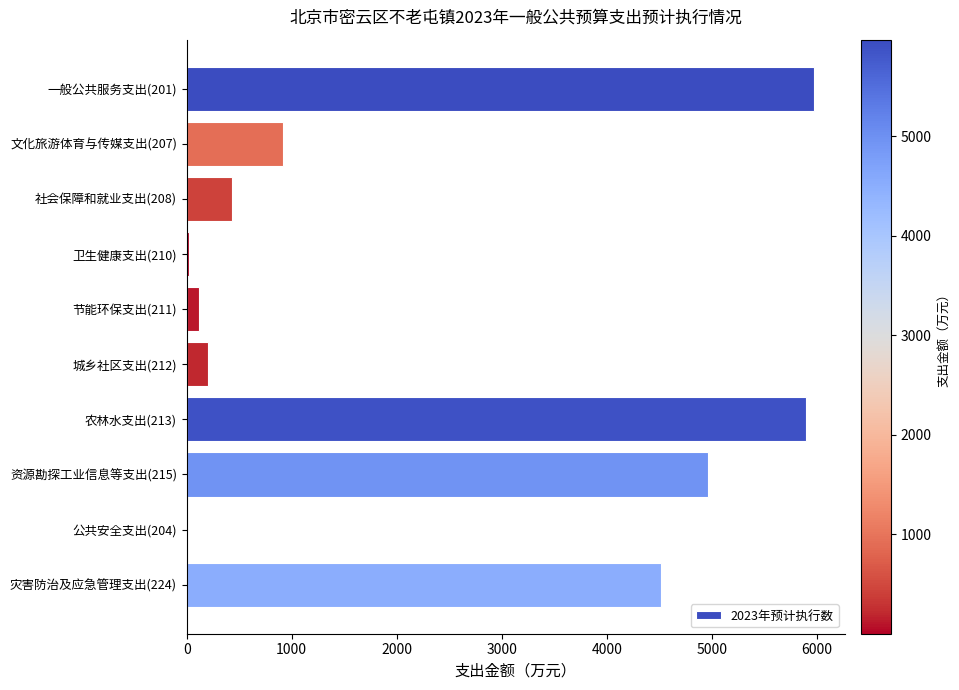

How many distinct data groups are displayed?

1